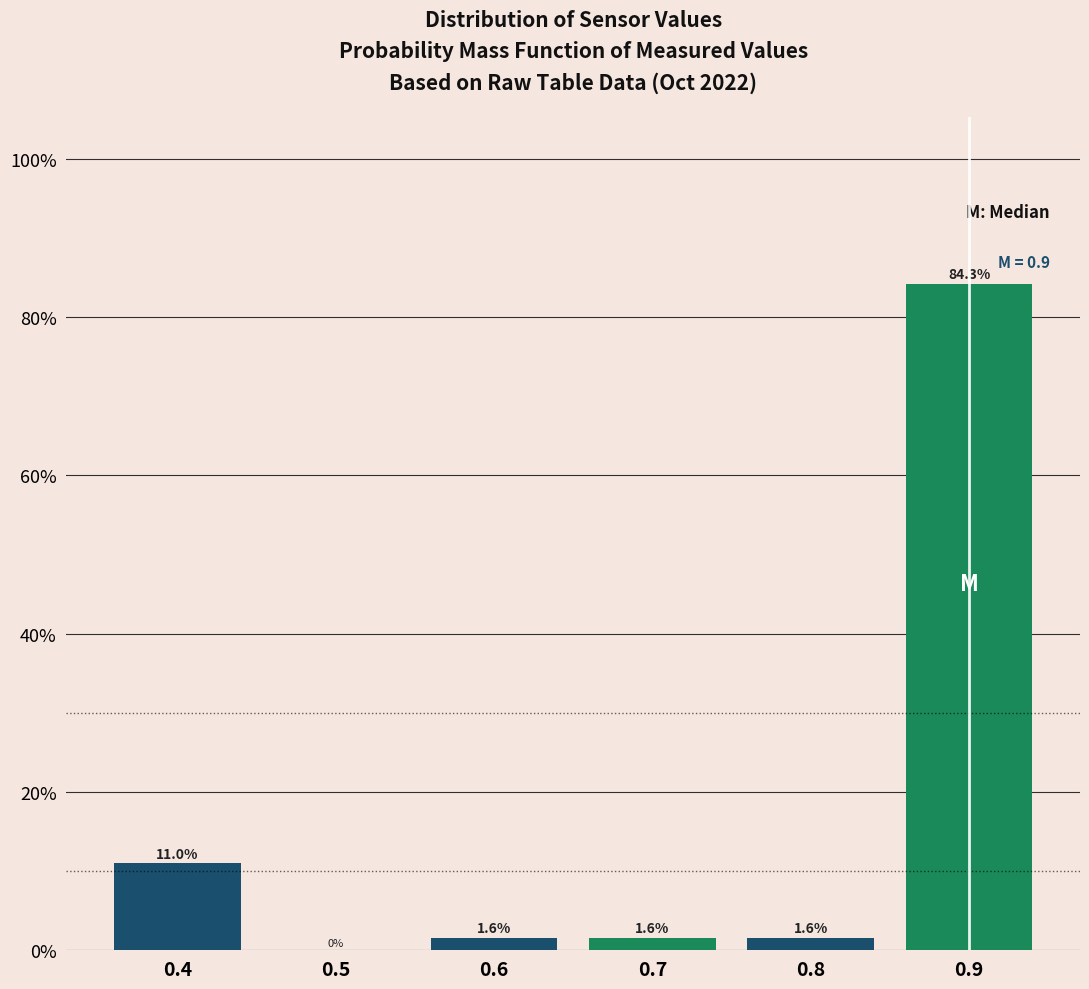

Reading left to right, list all the values displayed in this chart.

0.4=11.0	0.5=0.0	0.6=1.6	0.7=1.6	0.8=1.6	0.9=84.3